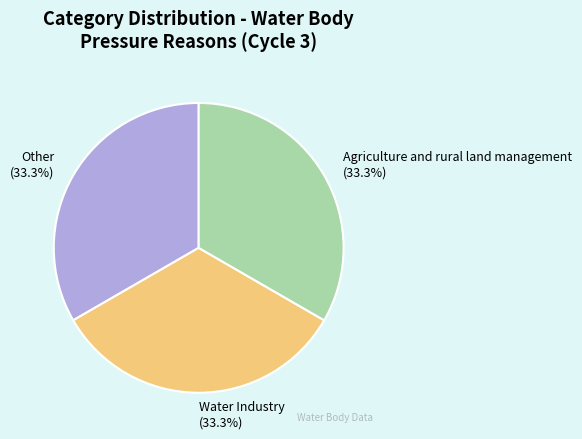

Does Water Industry represent more than half of the total?

No